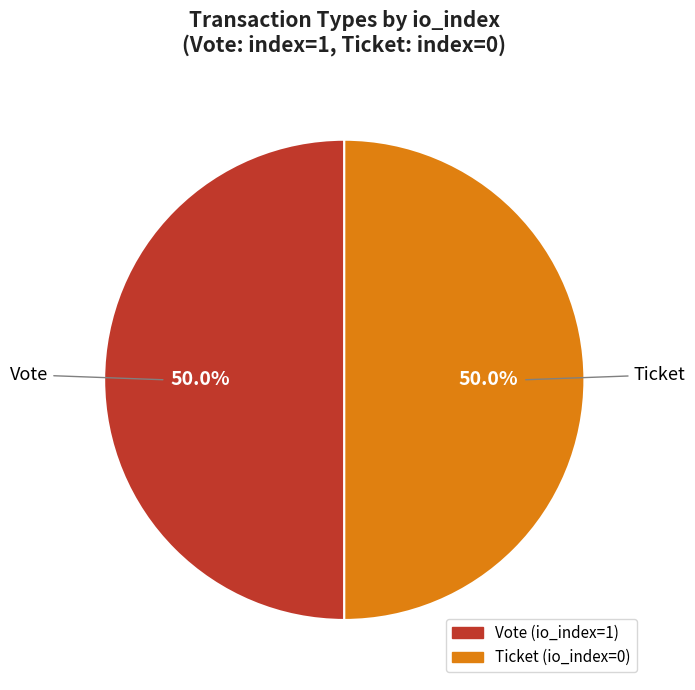

What is the ratio of the value at Ticket to the value at Vote?

1.0